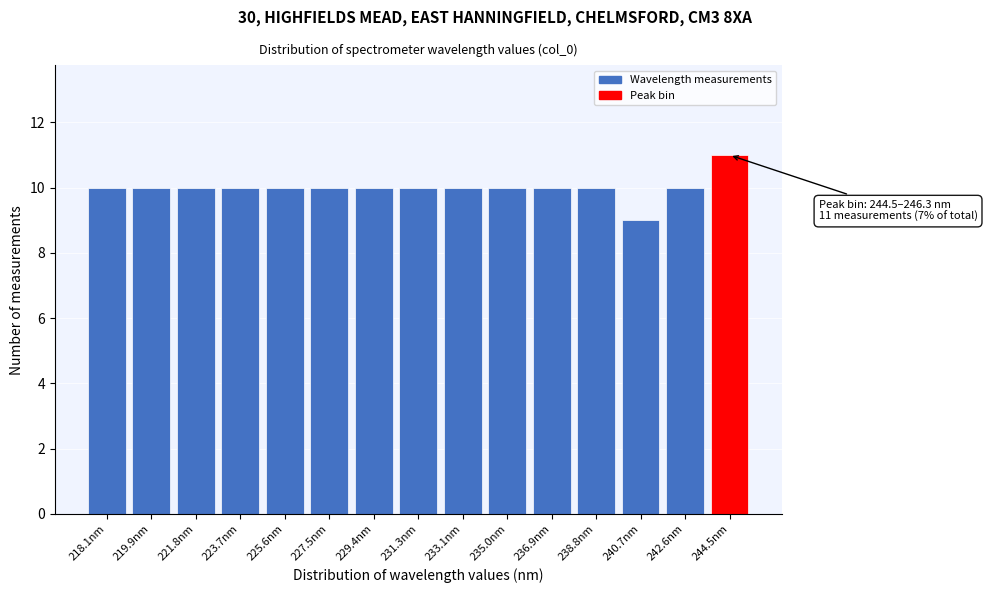

Reading left to right, transcribe all the data shown in this chart.

218.1nm=10	219.9nm=10	221.8nm=10	223.7nm=10	225.6nm=10	227.5nm=10	229.4nm=10	231.3nm=10	233.1nm=10	235.0nm=10	236.9nm=10	238.8nm=10	240.7nm=9	242.6nm=10	244.5nm=11